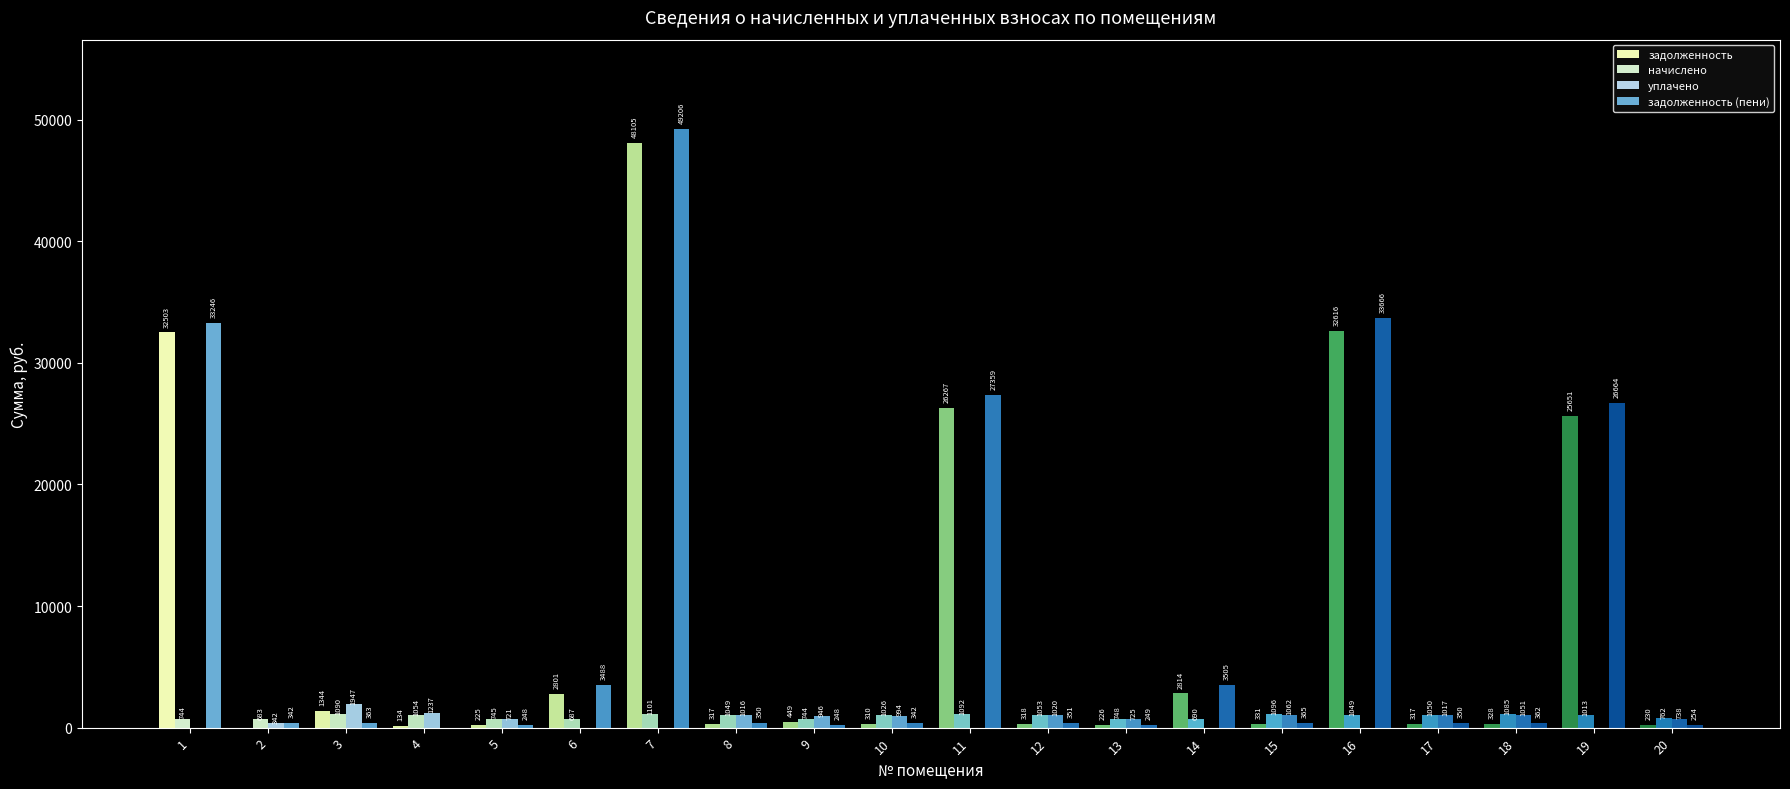

How many series are shown in this chart?

4